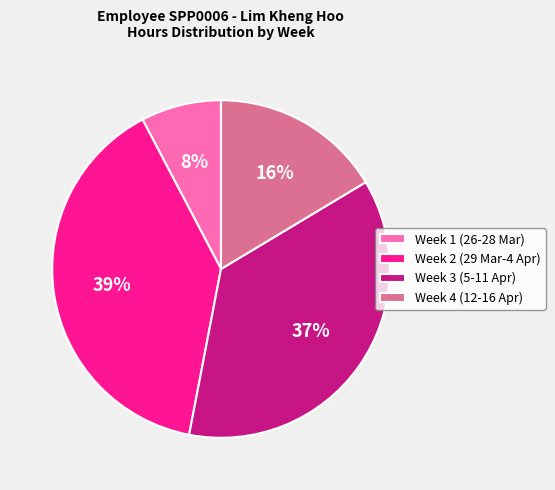

Rank the categories by value from highest to lowest.

Week 2 (29 Mar-4 Apr), Week 3 (5-11 Apr), Week 4 (12-16 Apr), Week 1 (26-28 Mar)